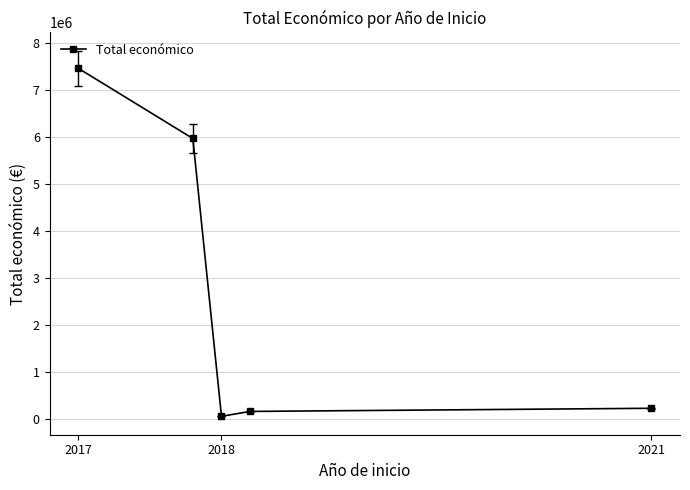

What is the greatest value displayed?

7454839